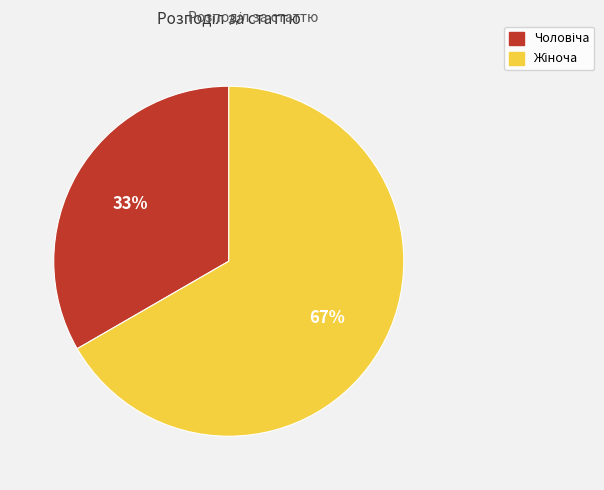

Is there a majority slice in this chart?

Yes